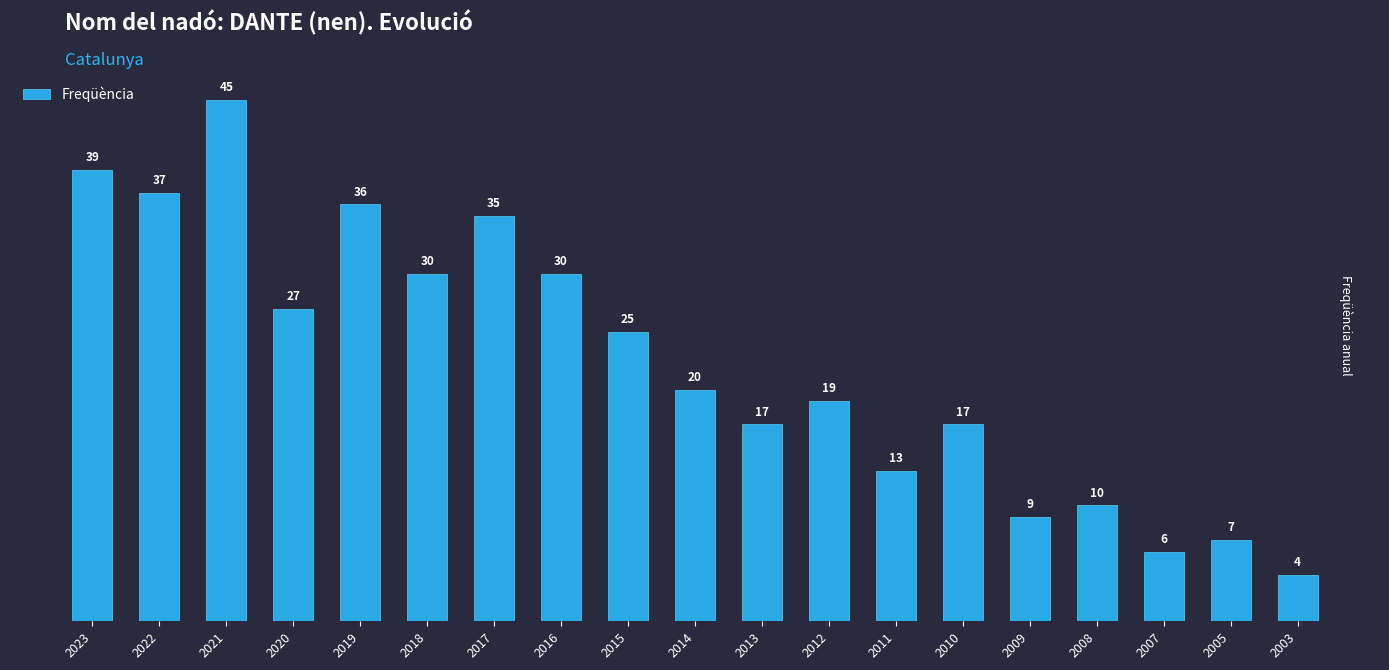

How many values are below 20?

9